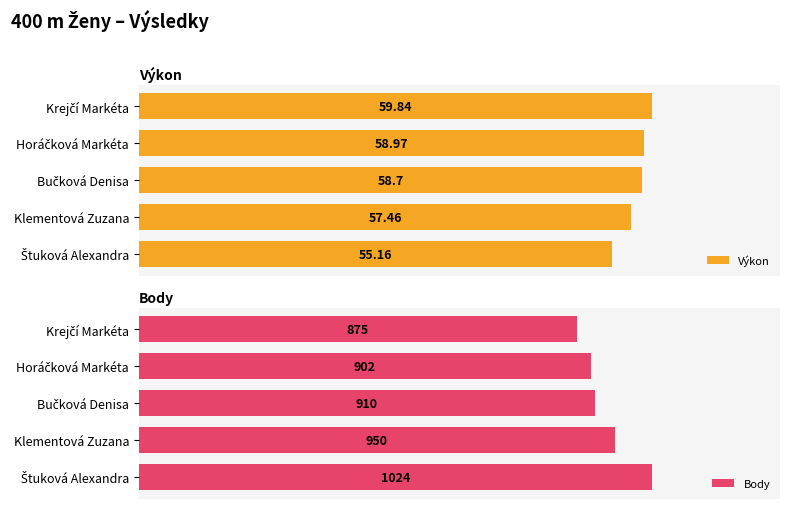

Rank the series by their average value, from highest to lowest.

Body, Výkon